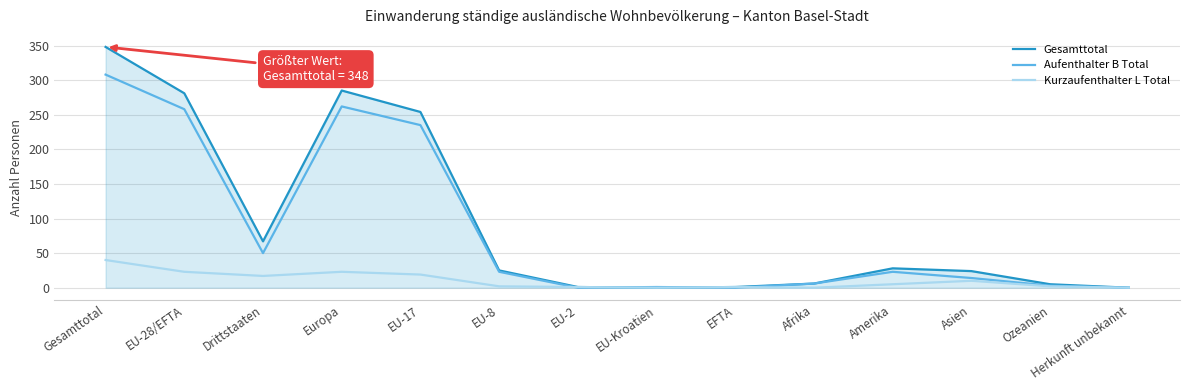

Is the value of Aufenthalter B Total at EU-17 greater than the value of Gesamttotal at EU-8?

Yes